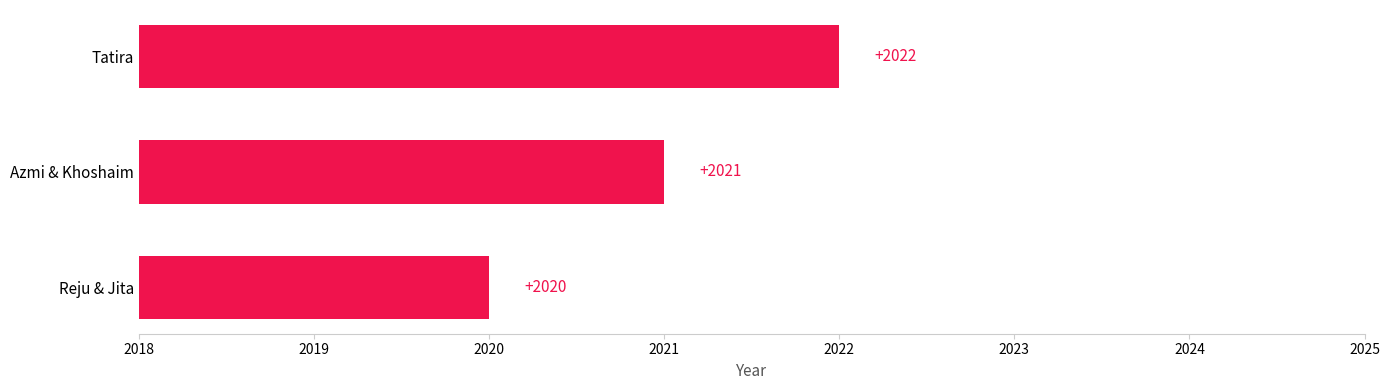

Rank the categories by value from lowest to highest.

Reju & Jita, Azmi & Khoshaim, Tatira